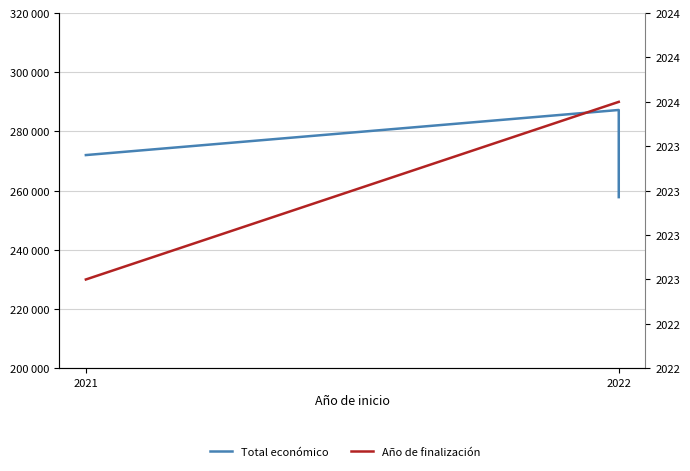

What is the total value across all series at 2022?

289284